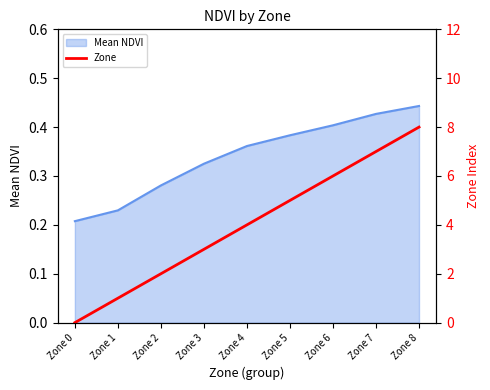

True or false: the data has more than 0 interior local peaks.

False